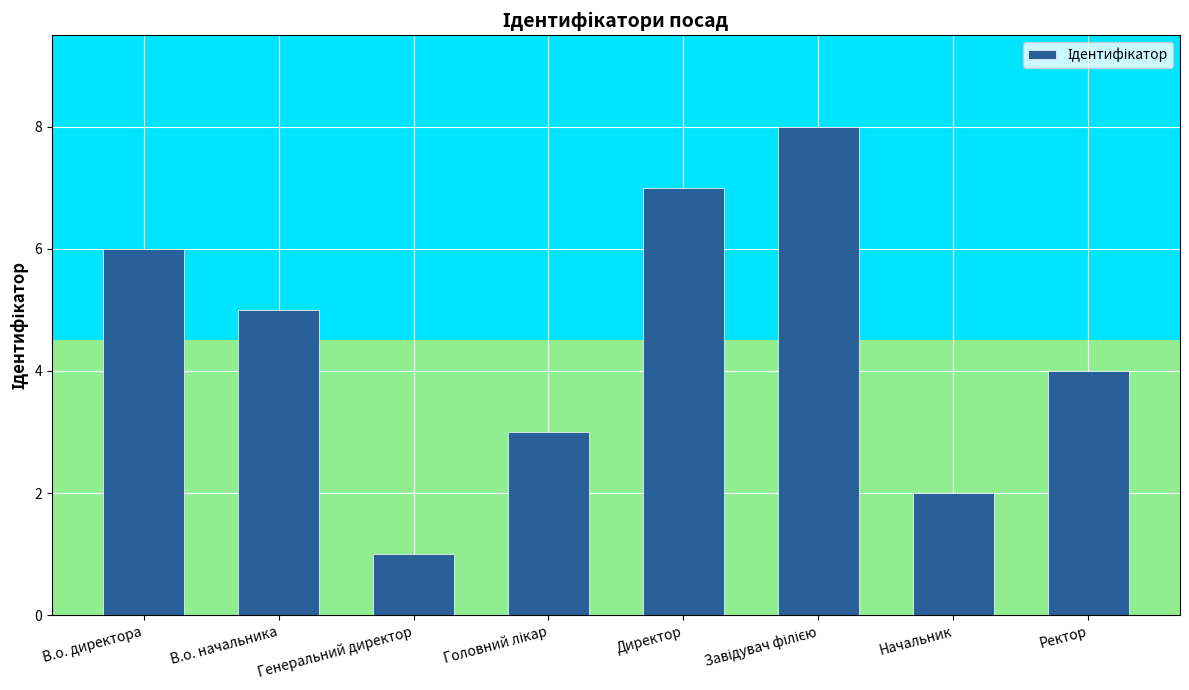

Does the chart contain any negative values?

No